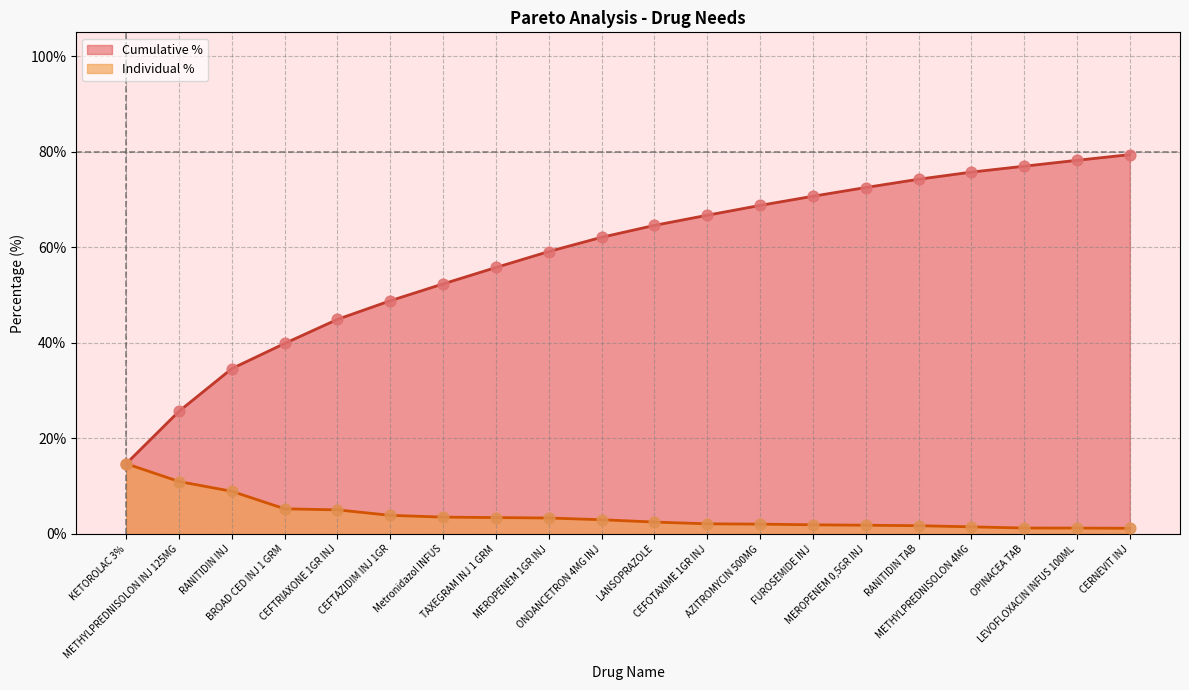

Is the value of Individual % at CERNEVIT INJ greater than the value of Cumulative % at METHYLPREDNISOLON INJ 125MG?

No